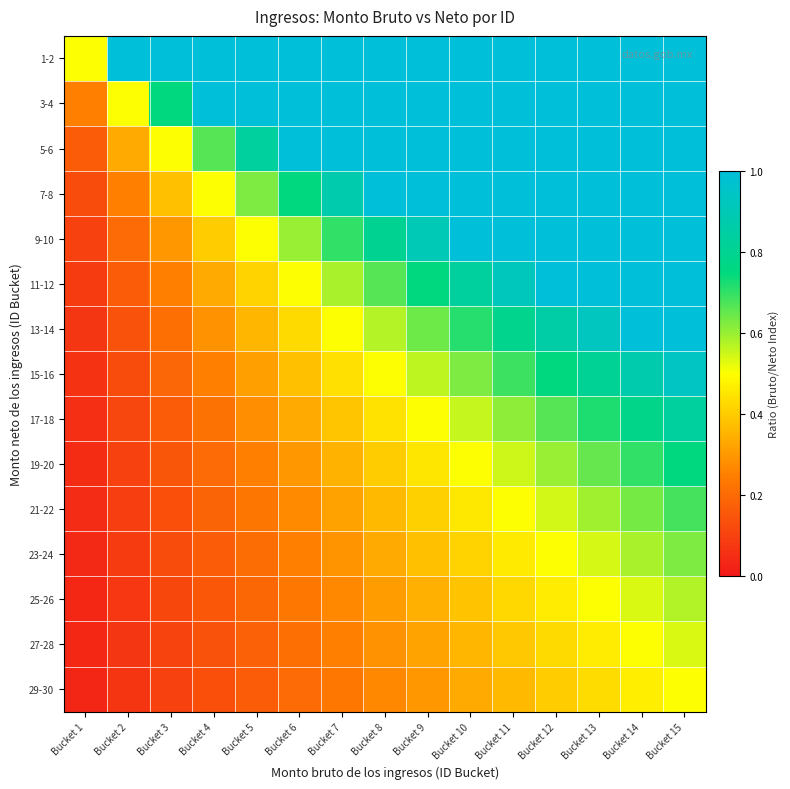

How many categories are shown in the chart?

15